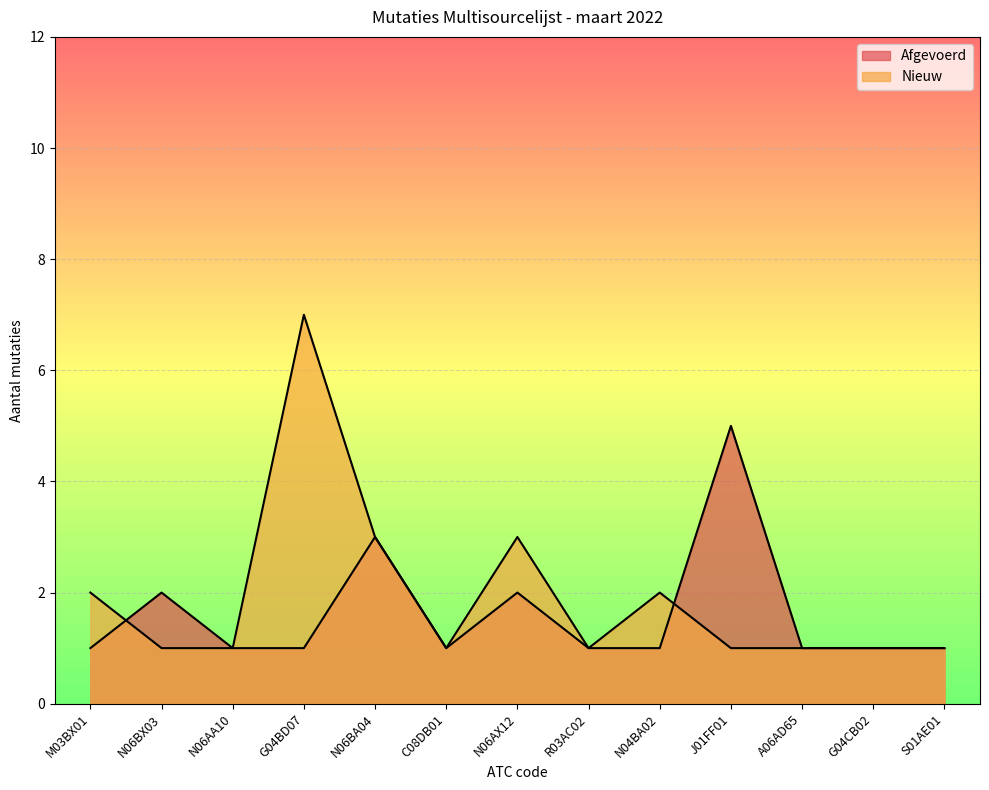

True or false: Afgevoerd and Nieuw intersect in this chart.

True